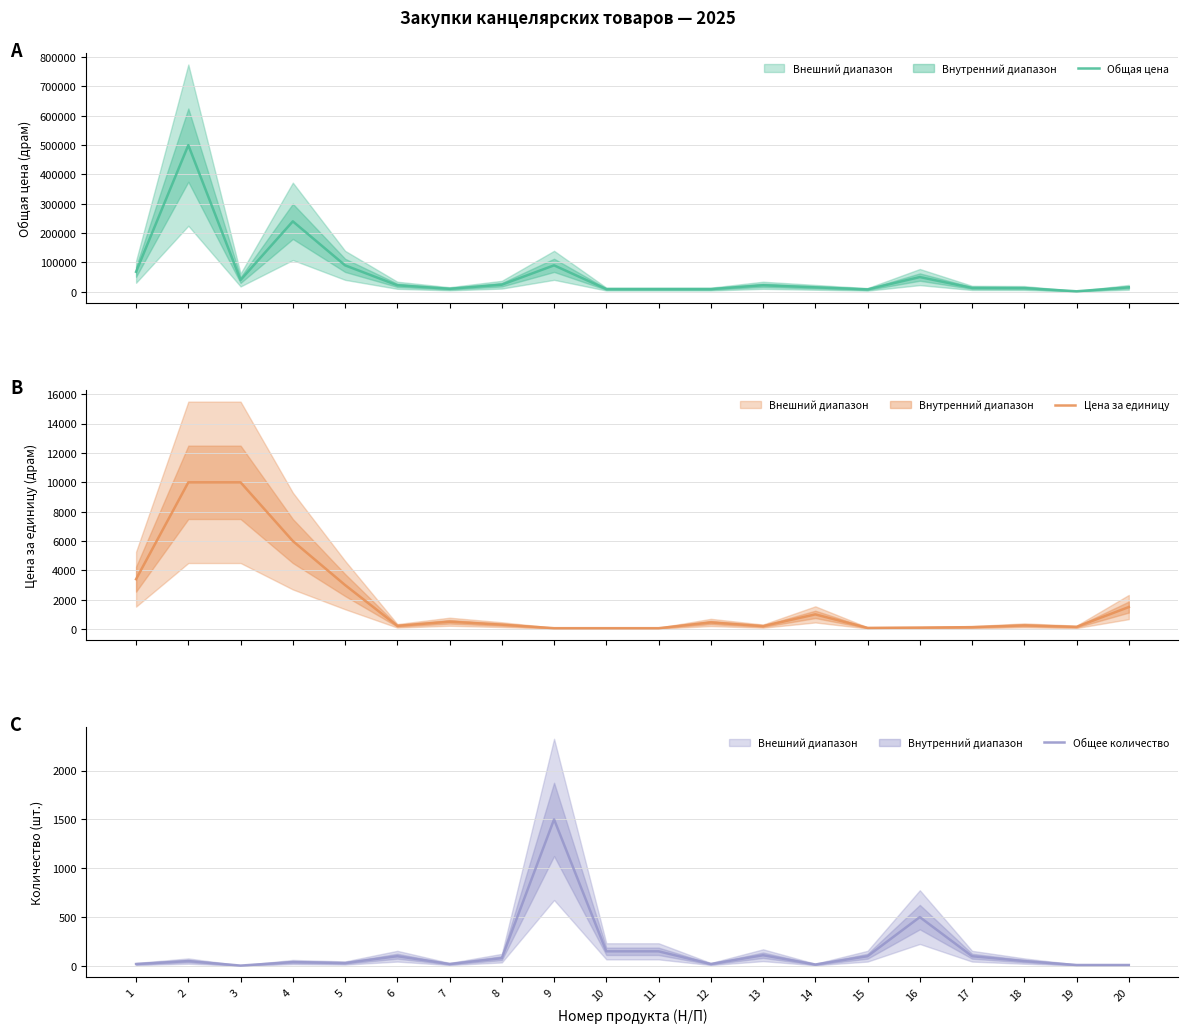

Which category has the highest value in the Цена за единицу series?

2